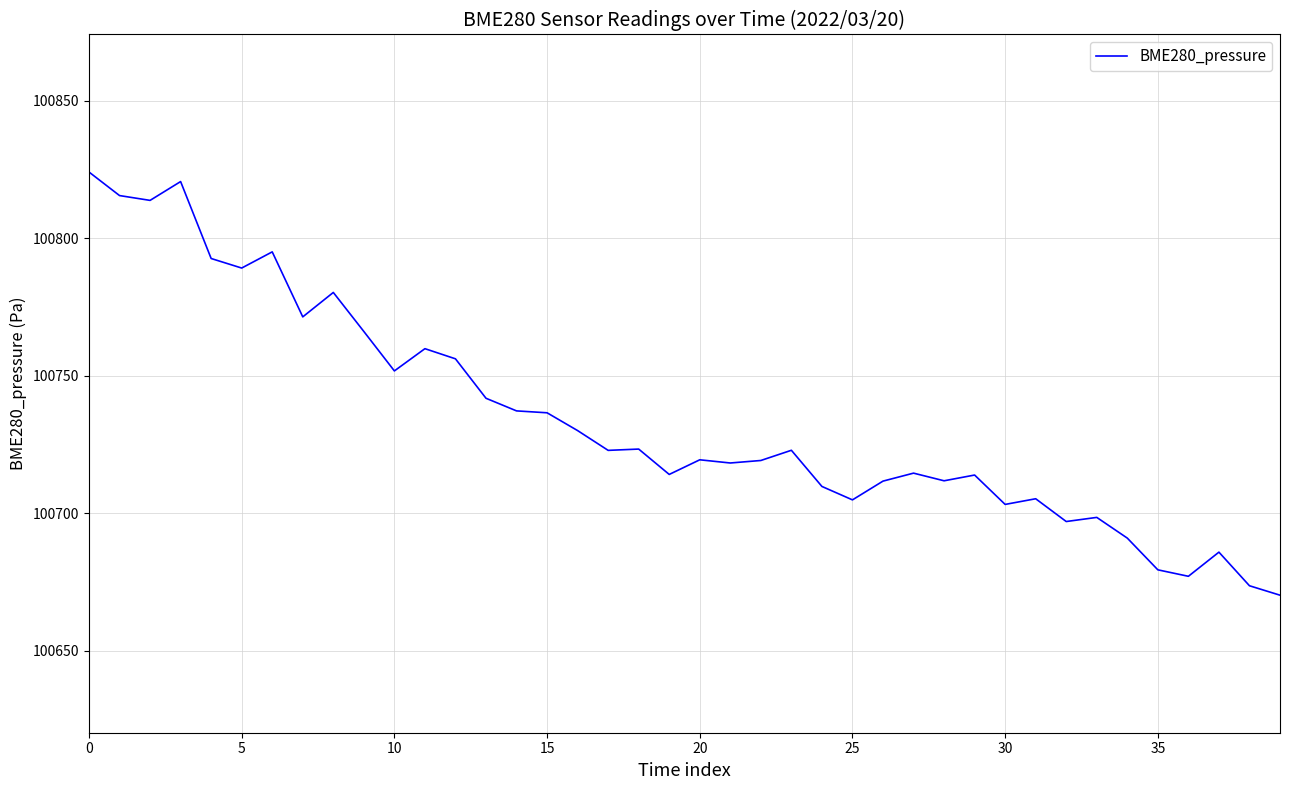

What is the minimum value shown in the chart?

100670.2